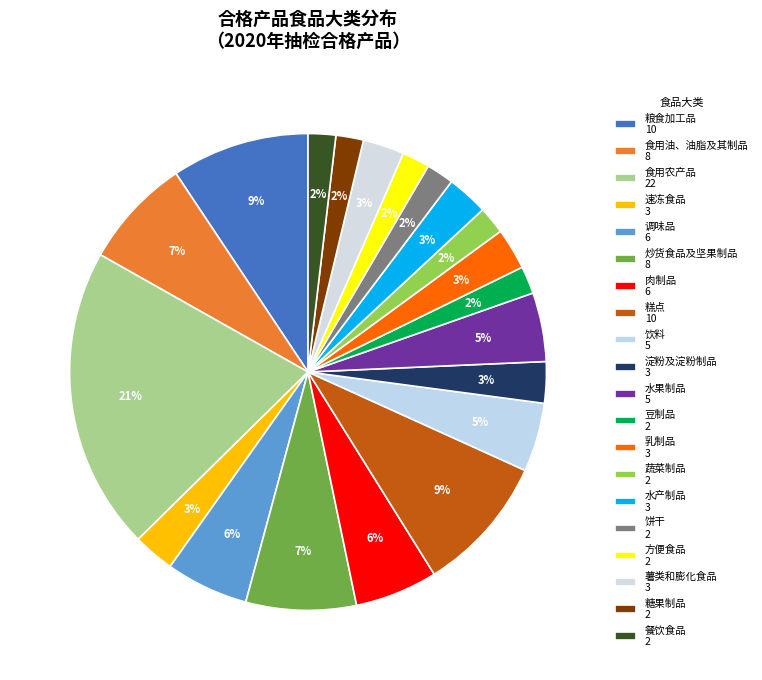

How many slices are in this pie chart?

20